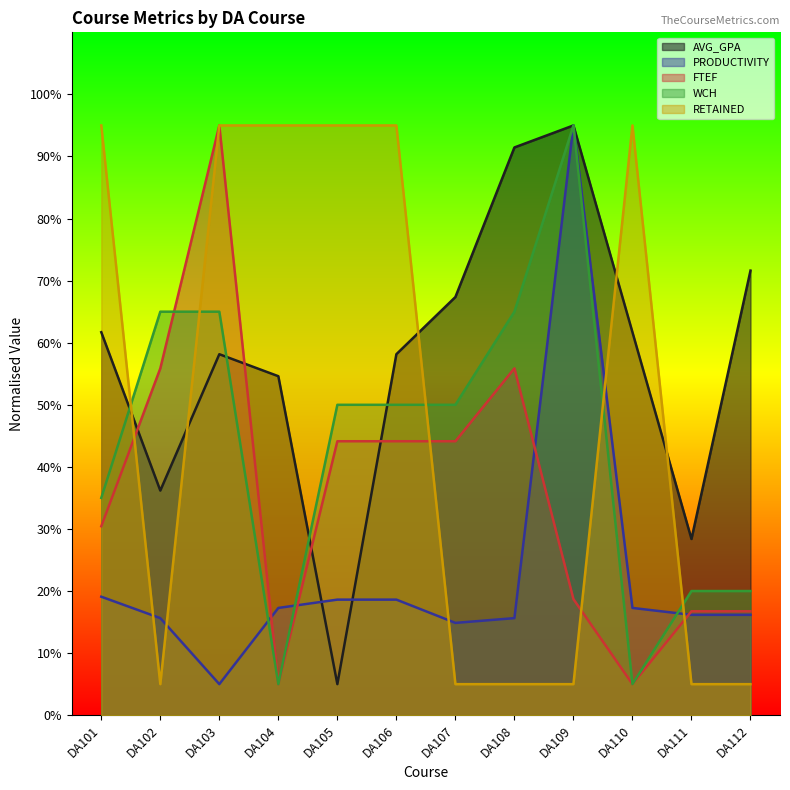

What is the difference between the maximum and minimum values in the FTEF series?

90.0